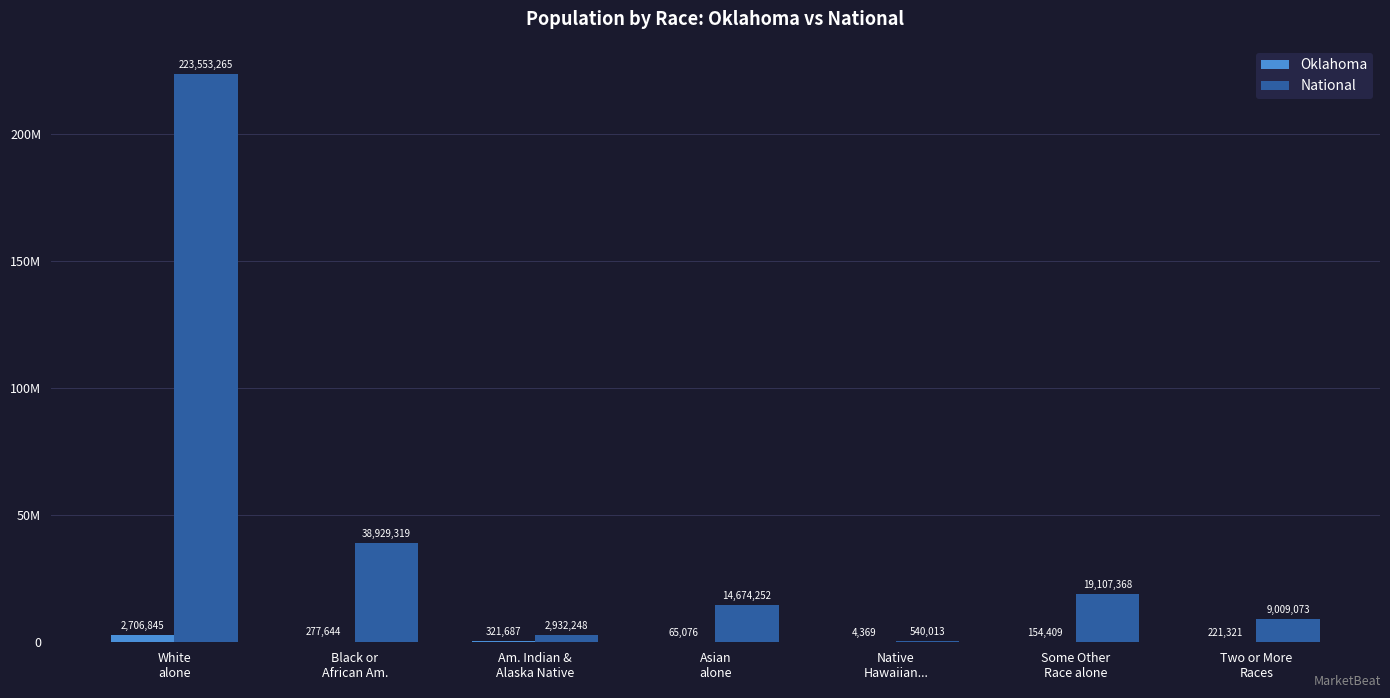

Between Native
Hawaiian... and White
alone, which is larger?

White
alone